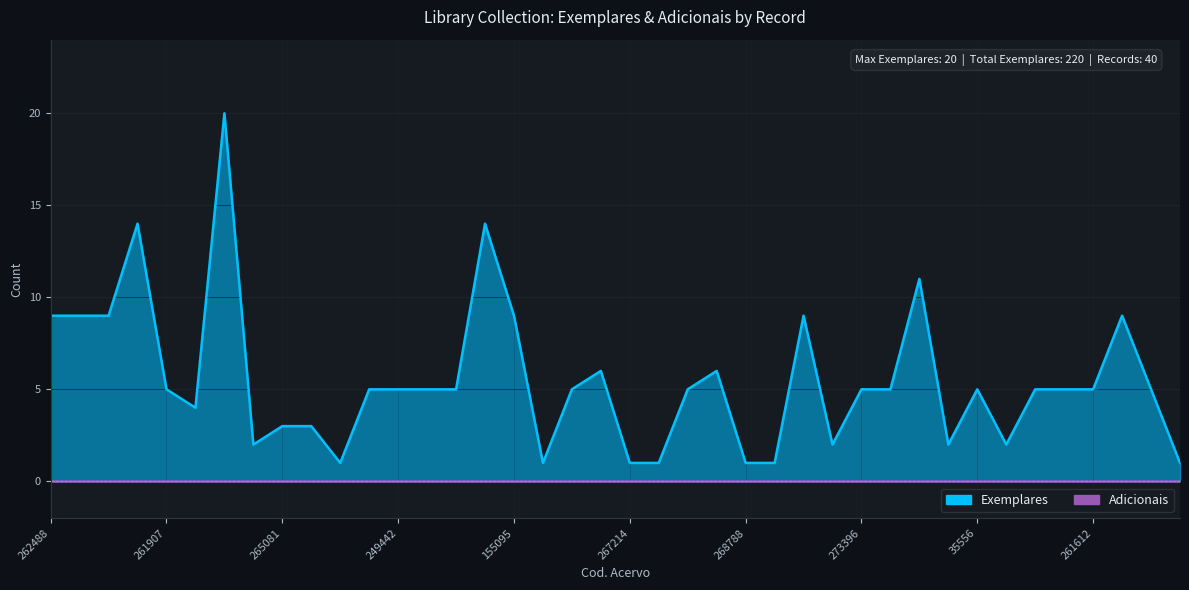

Which has a higher value, 261612 or 273396?

261612